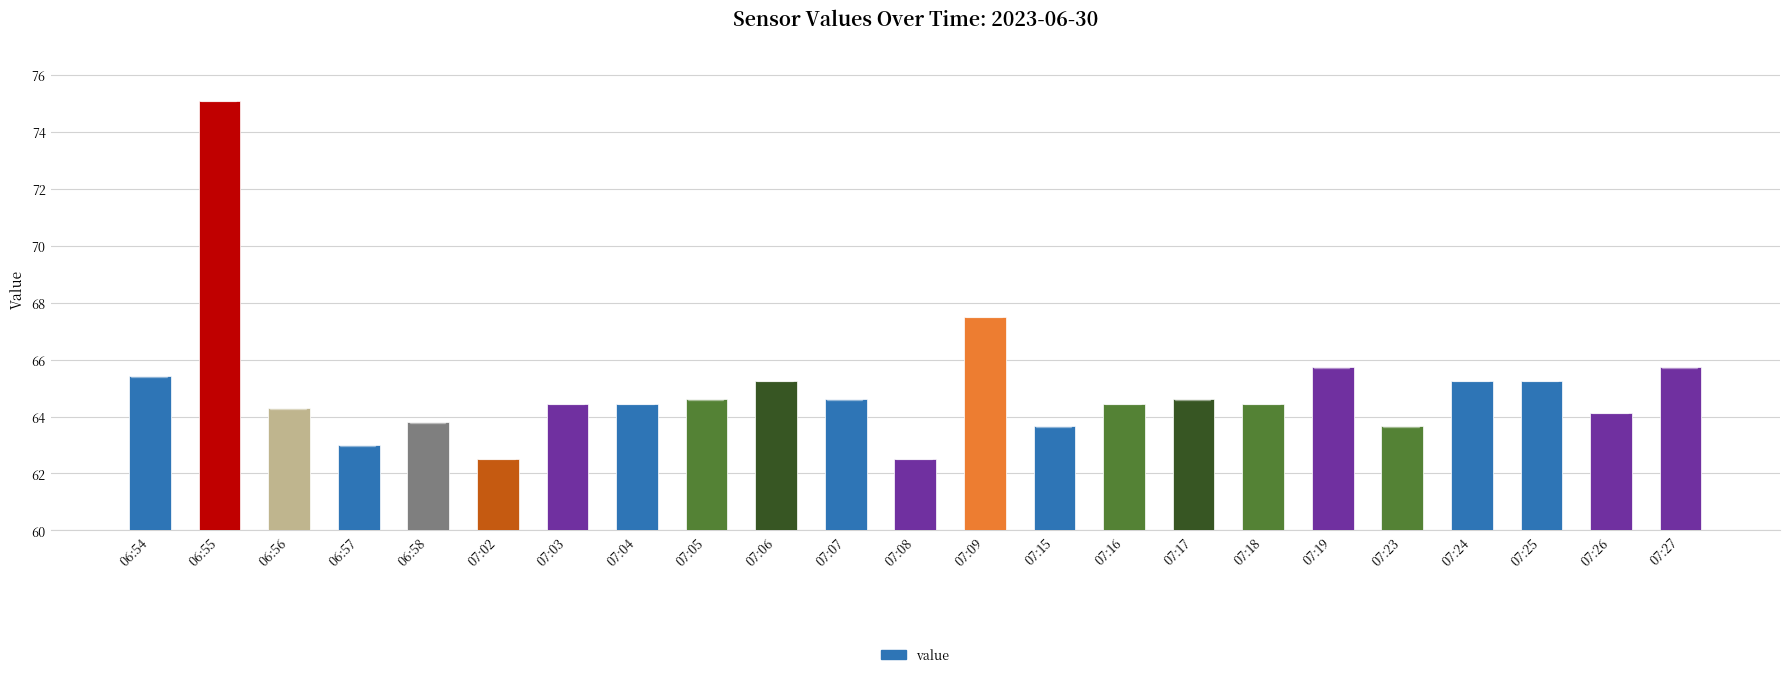

What is the sum of the values at 06:57 and 06:55?

138.1